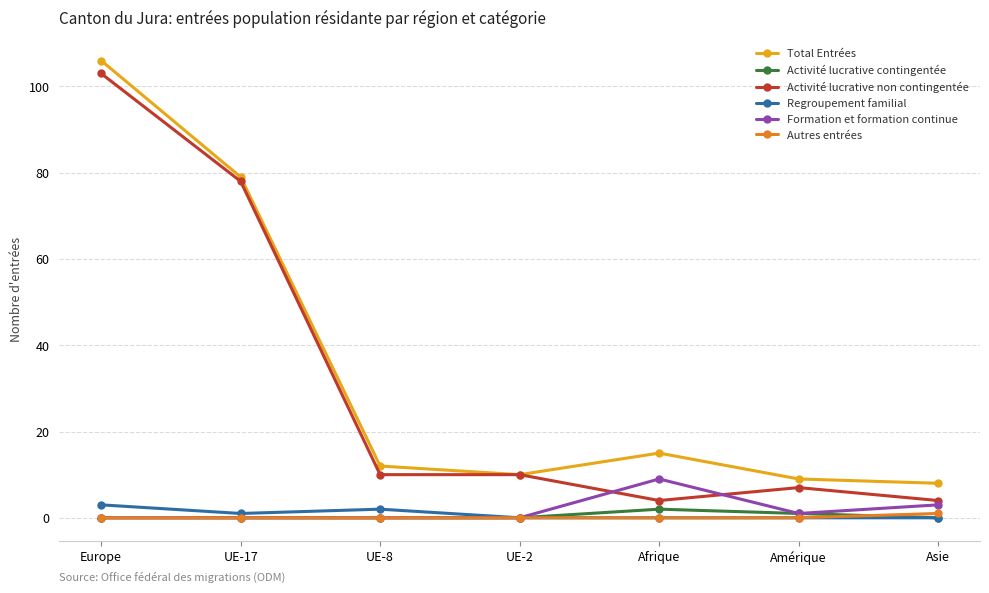

True or false: Activité lucrative contingentée has more than 0 points higher than both neighbors.

True